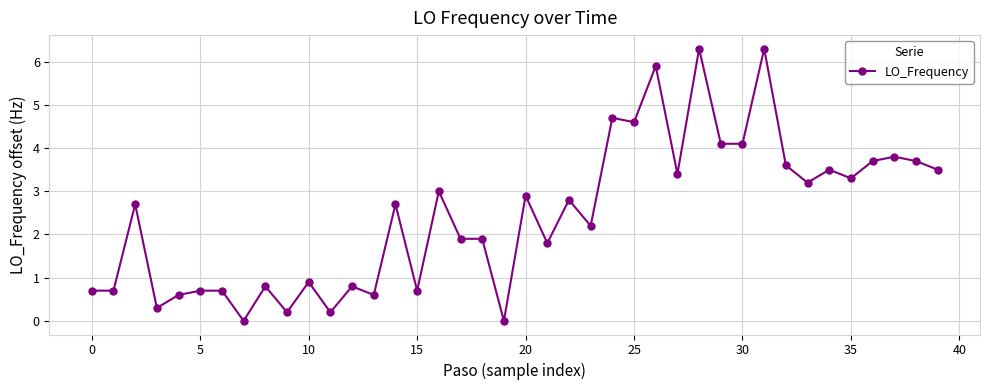

What is the maximum value shown in the chart?

6.3